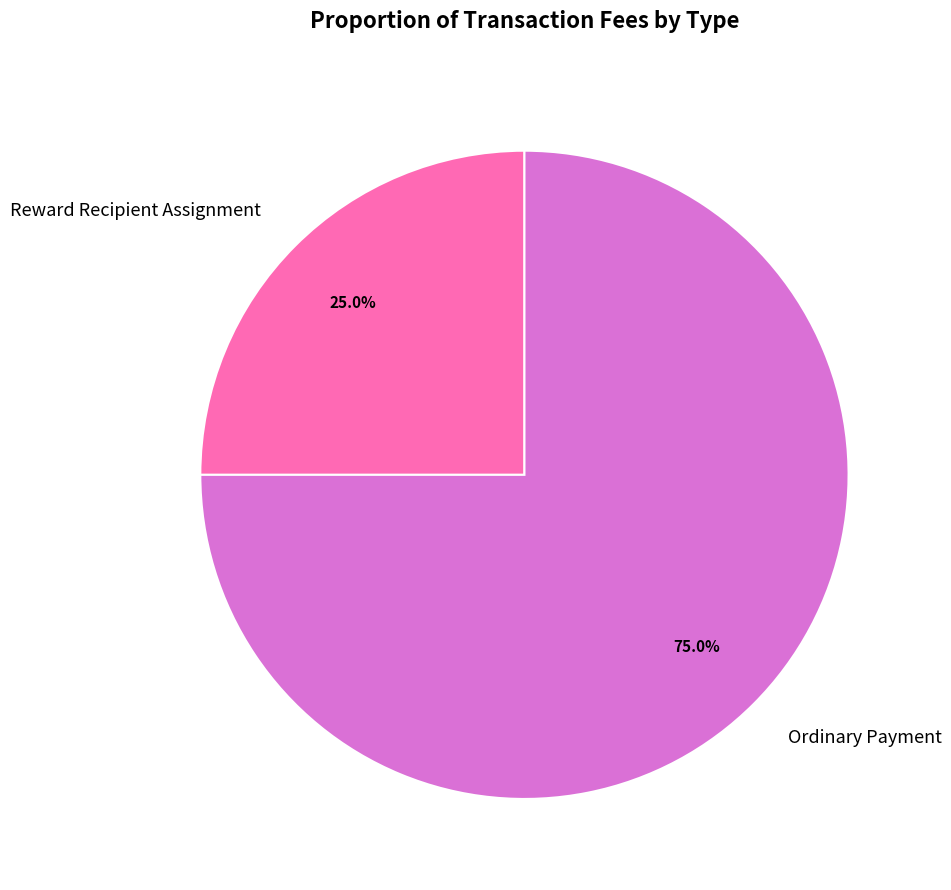

Is there a majority slice in this chart?

Yes